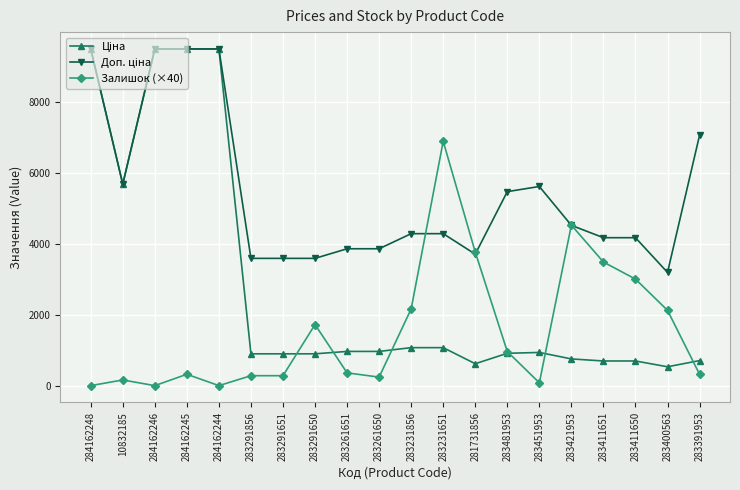

What is the value of the Залишок (×40) point at the 11th from the left?

2160.0